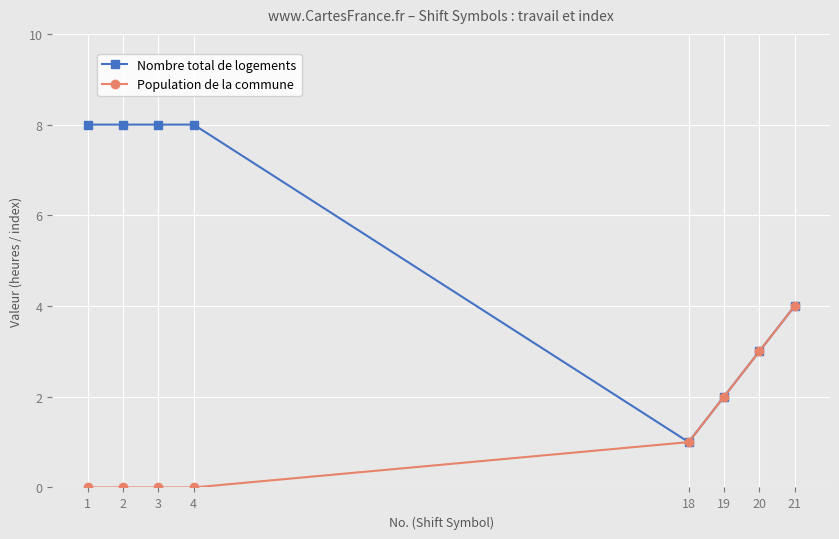

The Nombre total de logements series shows 8 at 4. True or false?

True